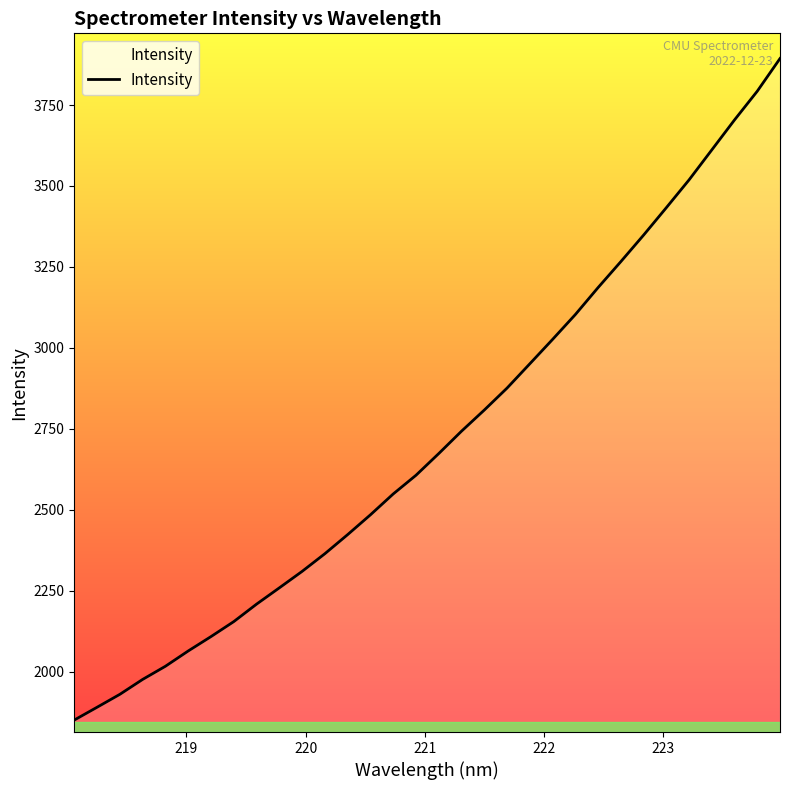

What is the minimum value shown in the chart?

1850.3